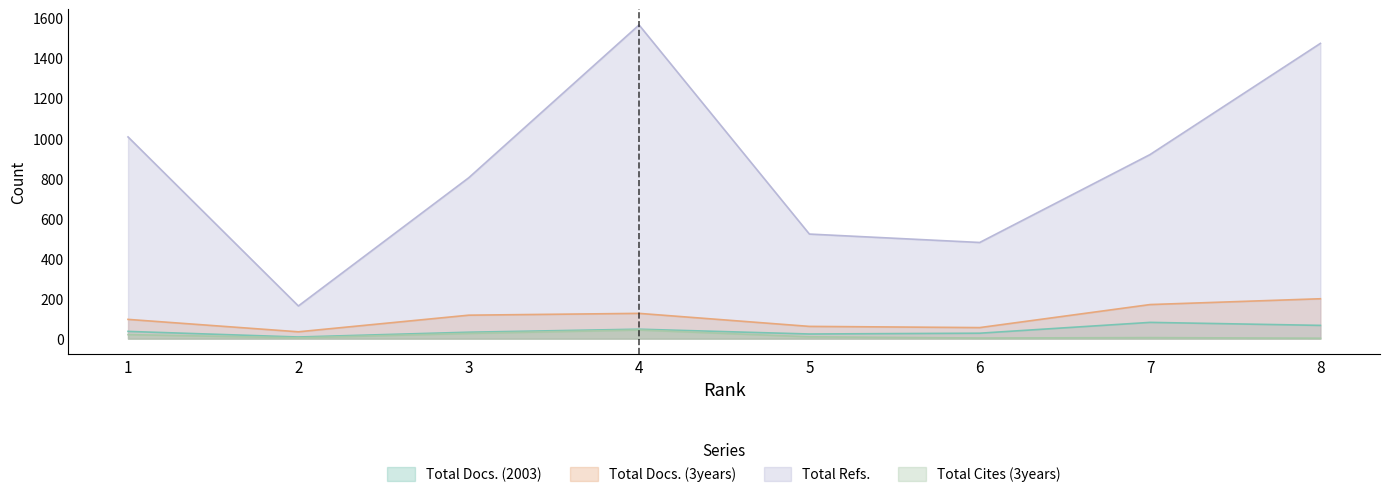

How many interior local peaks does the Total Refs. series have?

1